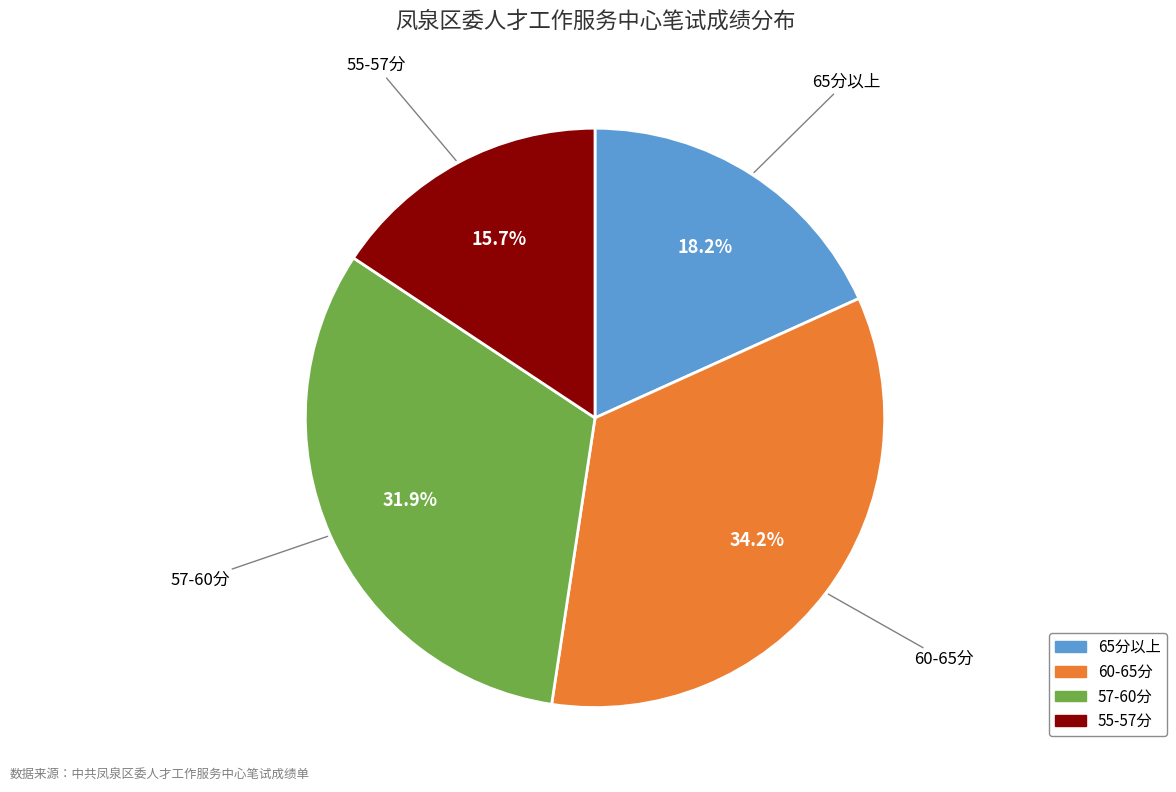

Is there any slice that represents more than half of the pie?

No